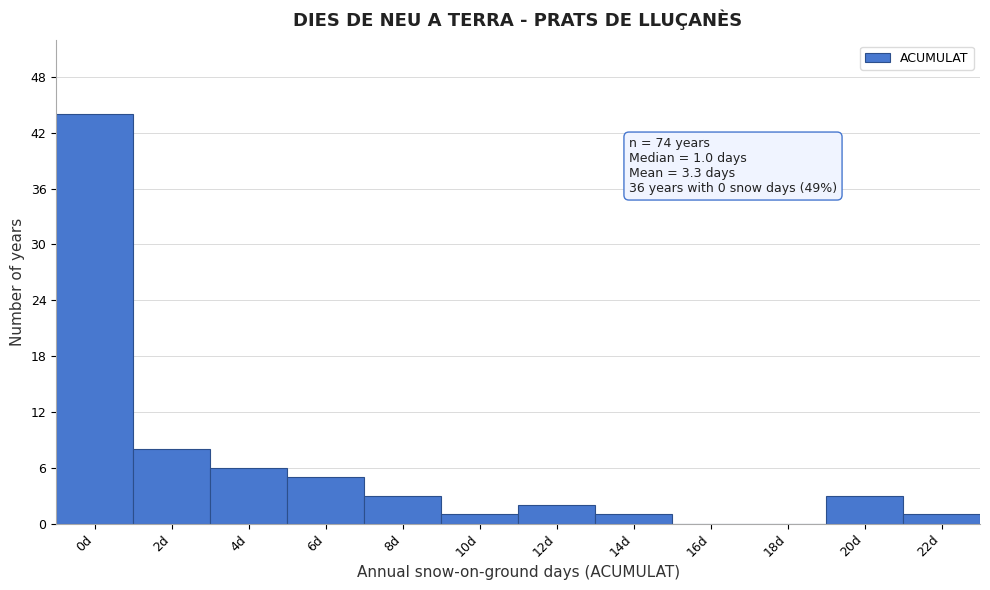

Reading left to right, what are all the values shown in this chart?

0d=44	2d=8	4d=6	6d=5	8d=3	10d=1	12d=2	14d=1	16d=0	18d=0	20d=3	22d=1